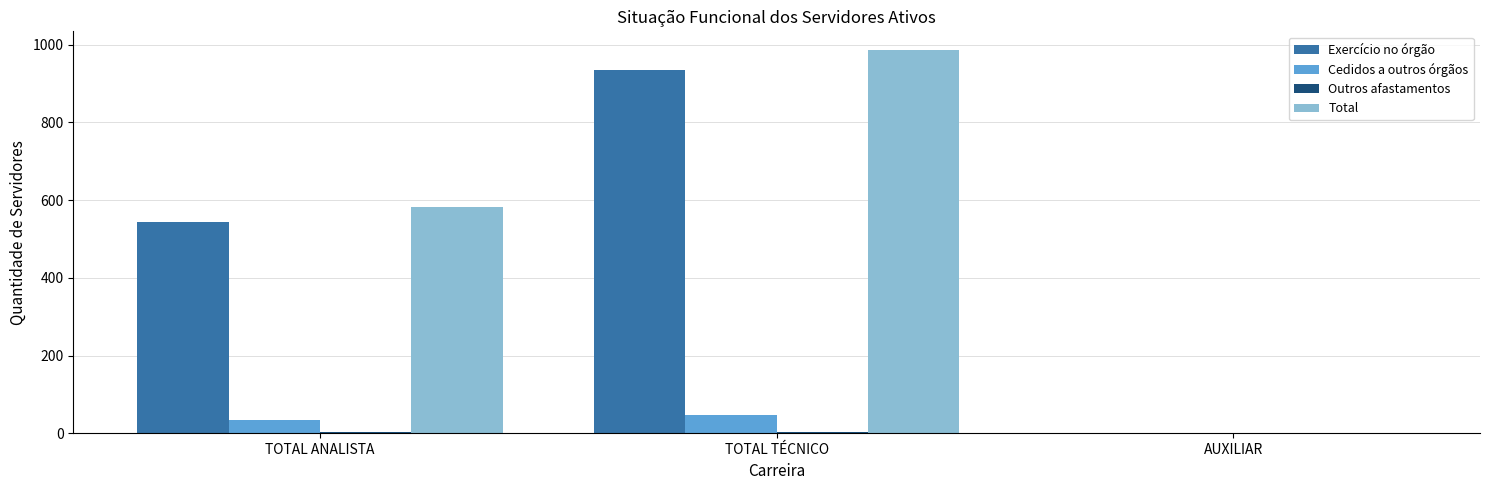

The value of Cedidos a outros órgãos at TOTAL ANALISTA is 34. True or false?

True